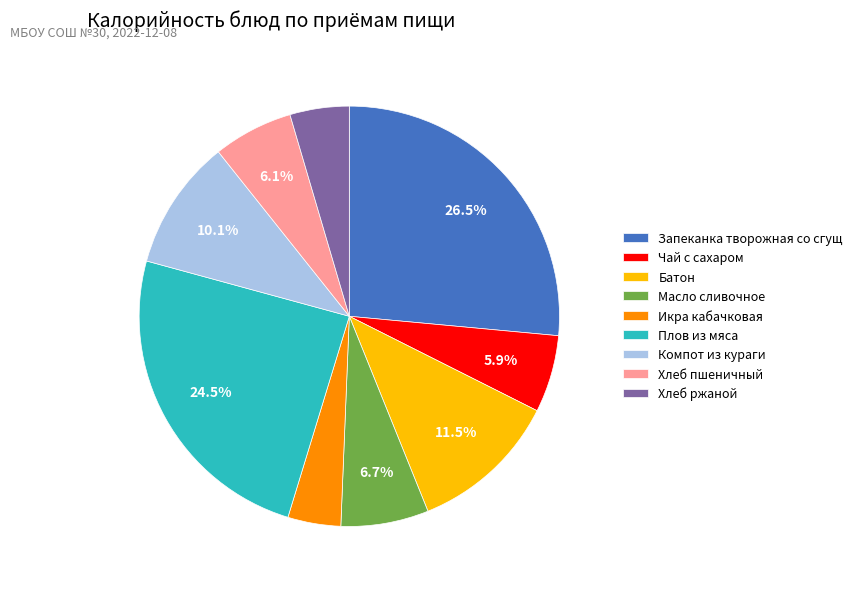

How many slices are in this pie chart?

9